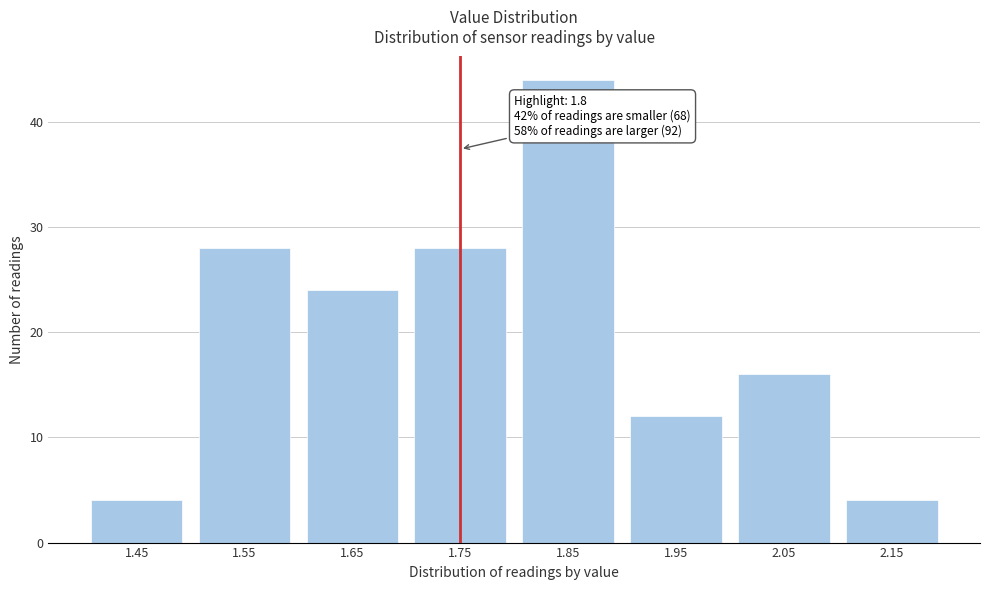

Reading right to left, transcribe all the data shown in this chart.

2.15=4	2.05=16	1.95=12	1.85=44	1.75=28	1.65=24	1.55=28	1.45=4